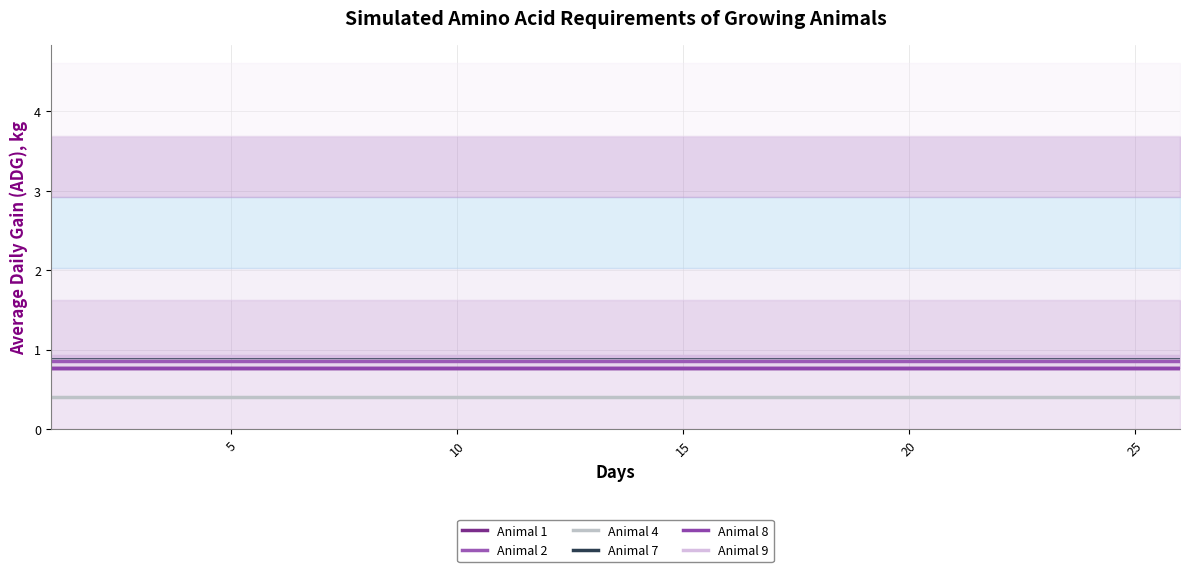

Rank the series by their maximum value, from highest to lowest.

Animal 9, Animal 7, Animal 2, Animal 1, Animal 8, Animal 4